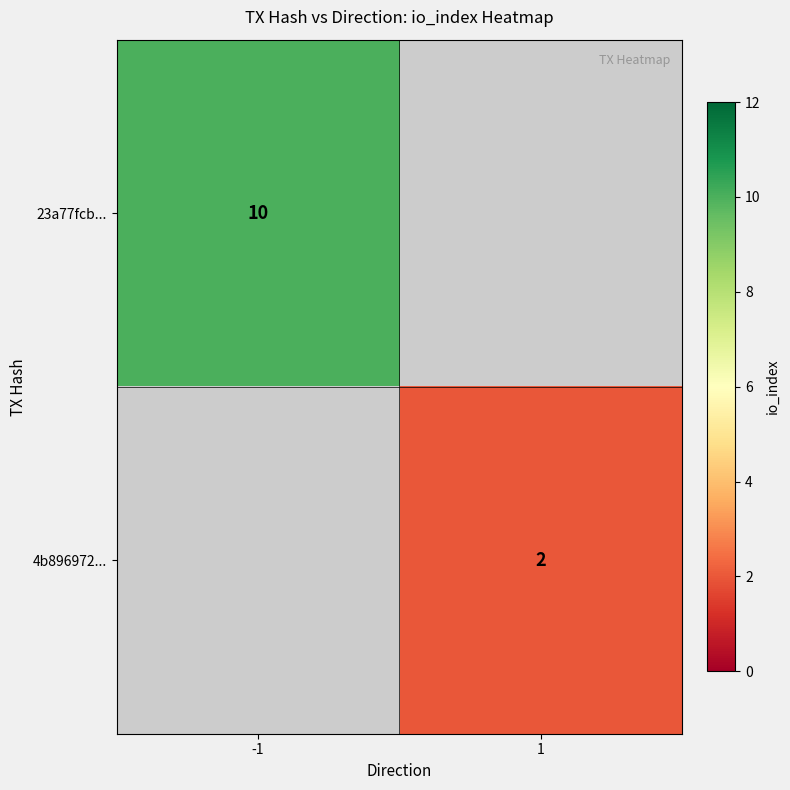

At how many categories does at least one series exceed 9?

1